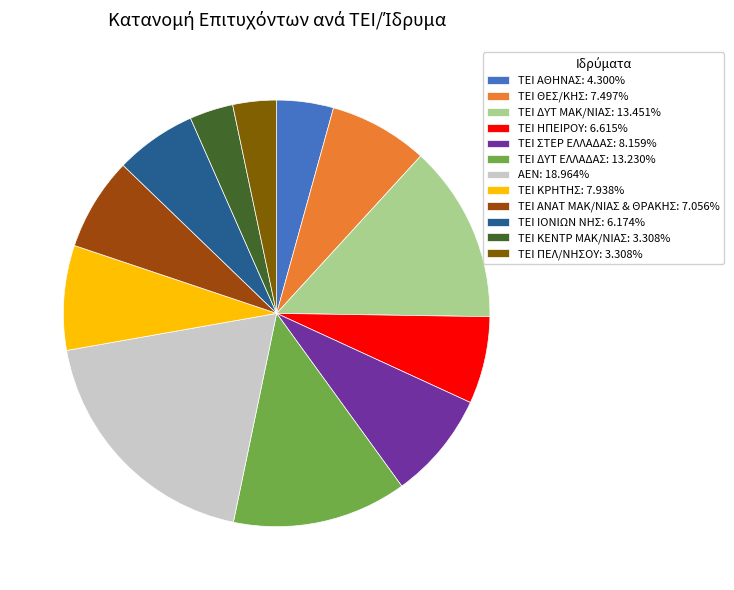

Is the sum of ΤΕΙ ΔΥΤ ΜΑΚ/ΝΙΑΣ and ΤΕΙ ΠΕΛ/ΝΗΣΟΥ greater than half?

No